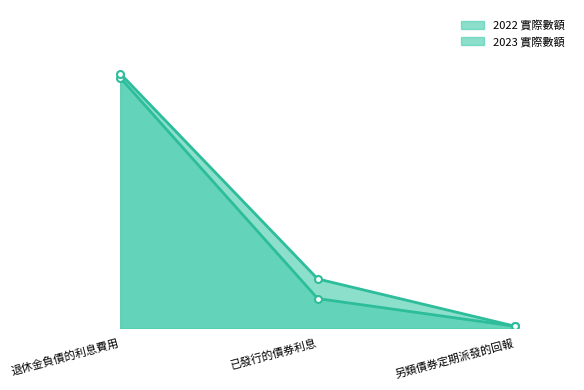

What are all the series names shown in the legend?

2022 實際數額 line, 2023 實際數額 line